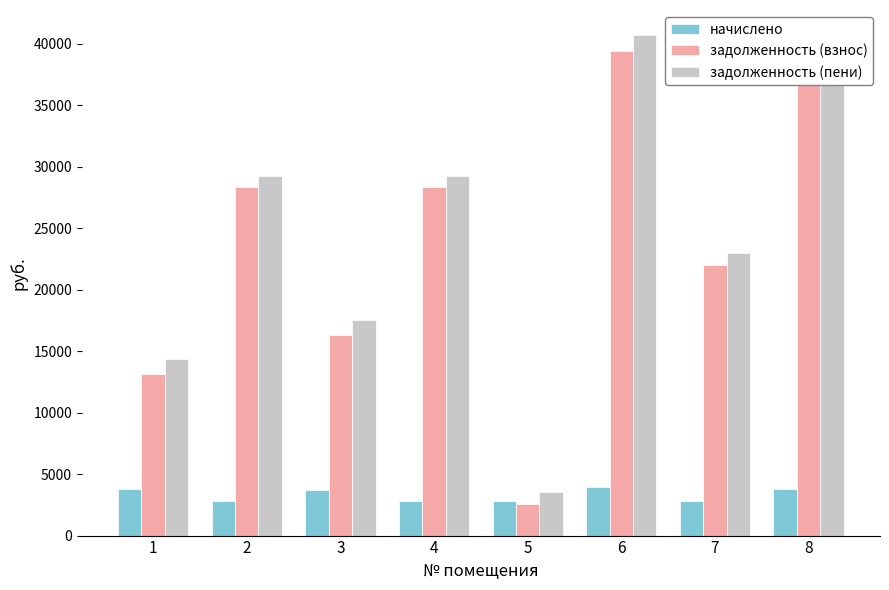

How many data points in задолженность (взнос) are above 28346?

4